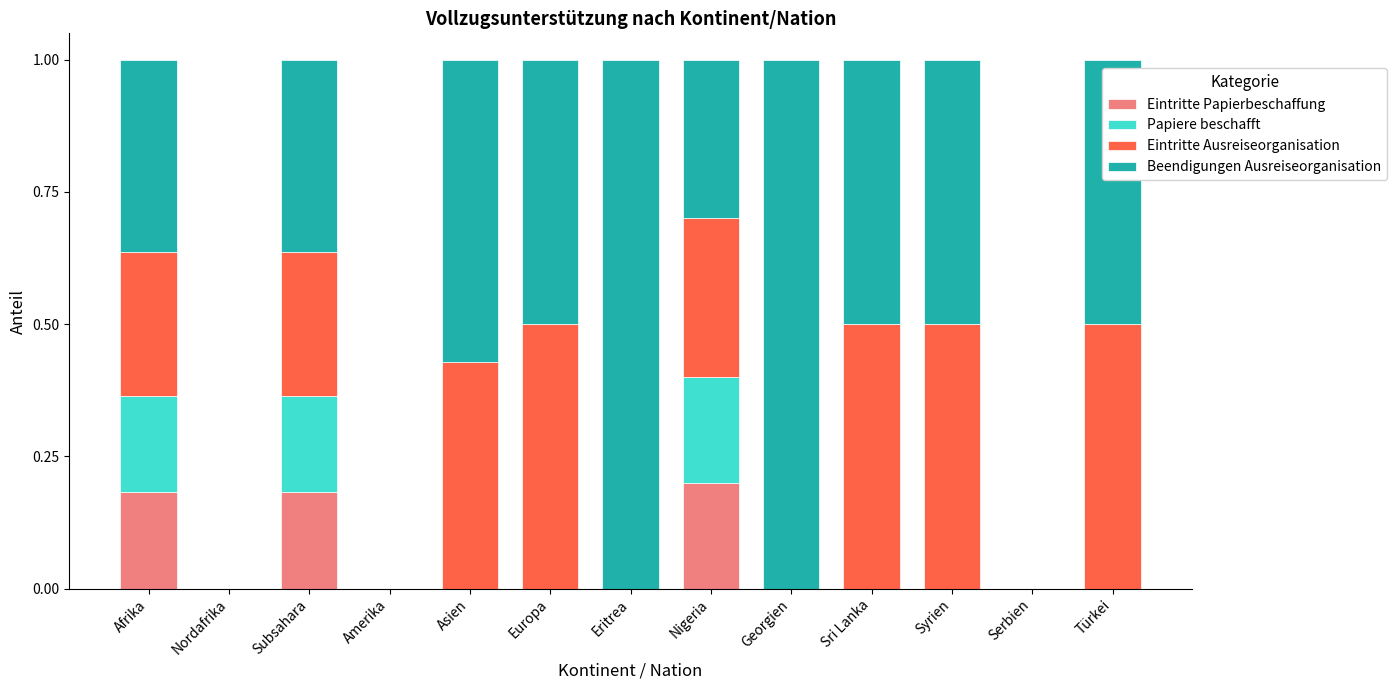

What is the total value across all series at Nigeria?

1.0